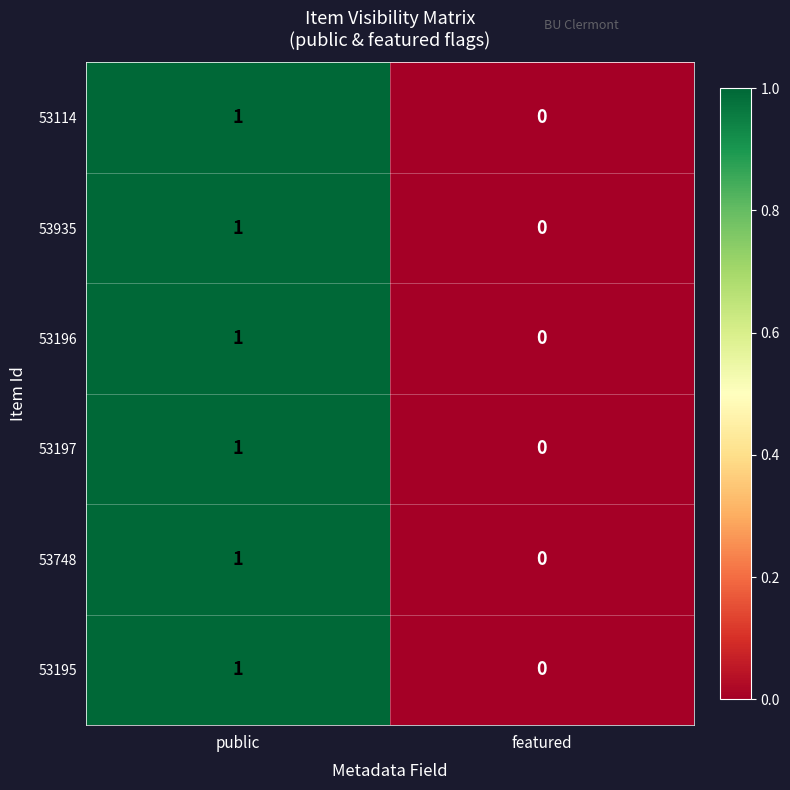

How many values in 53196 are above zero?

1